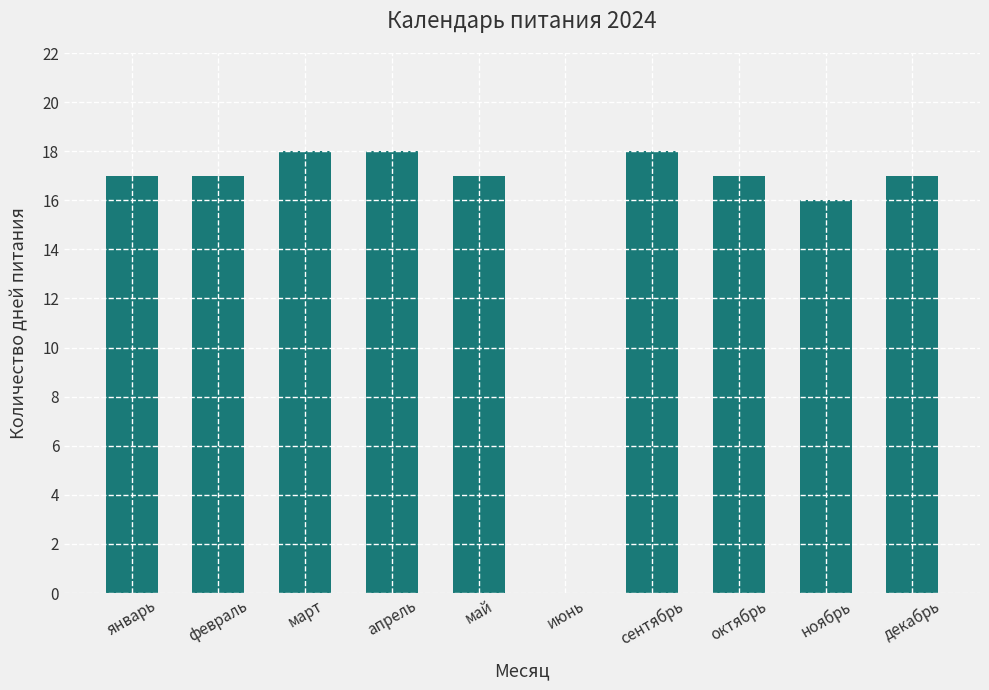

What is the sum of the values at май and январь?

34